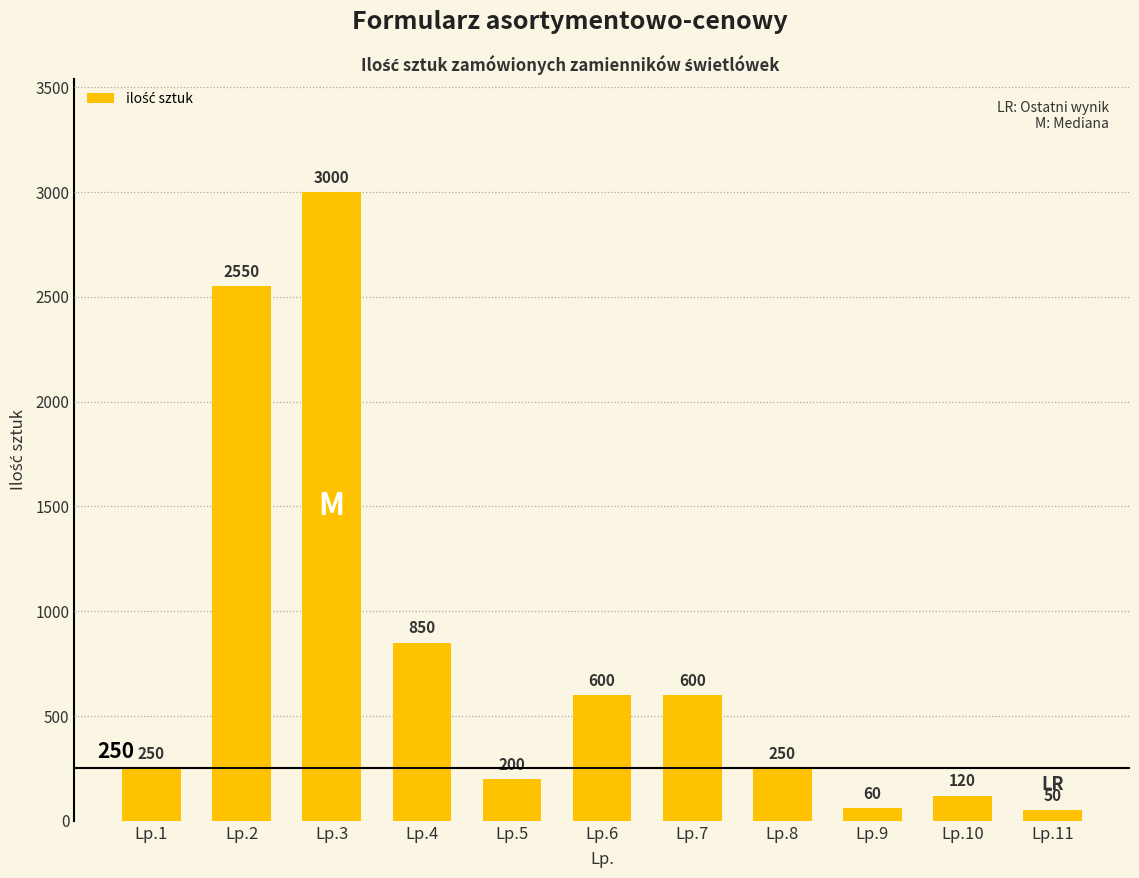

What is the maximum value shown in the chart?

3000